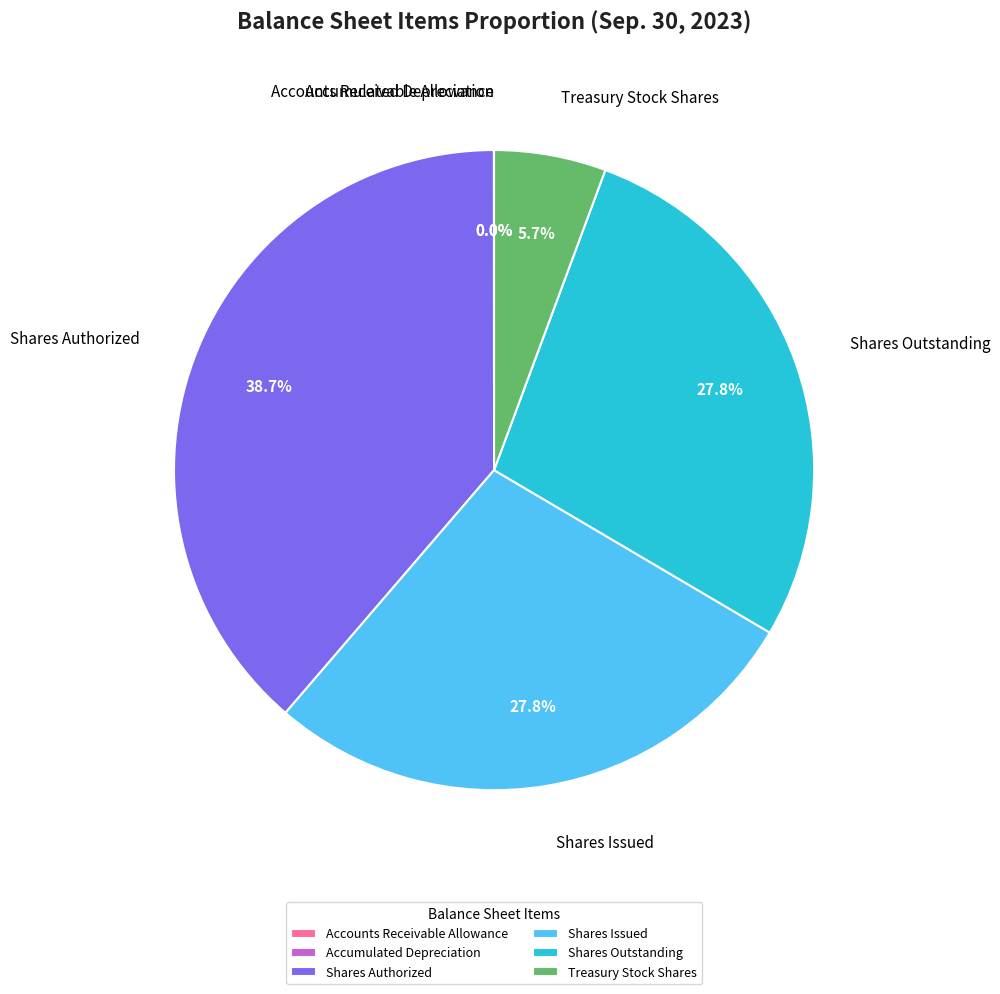

What is the total percentage of Shares Issued and Shares Outstanding?

55.6%